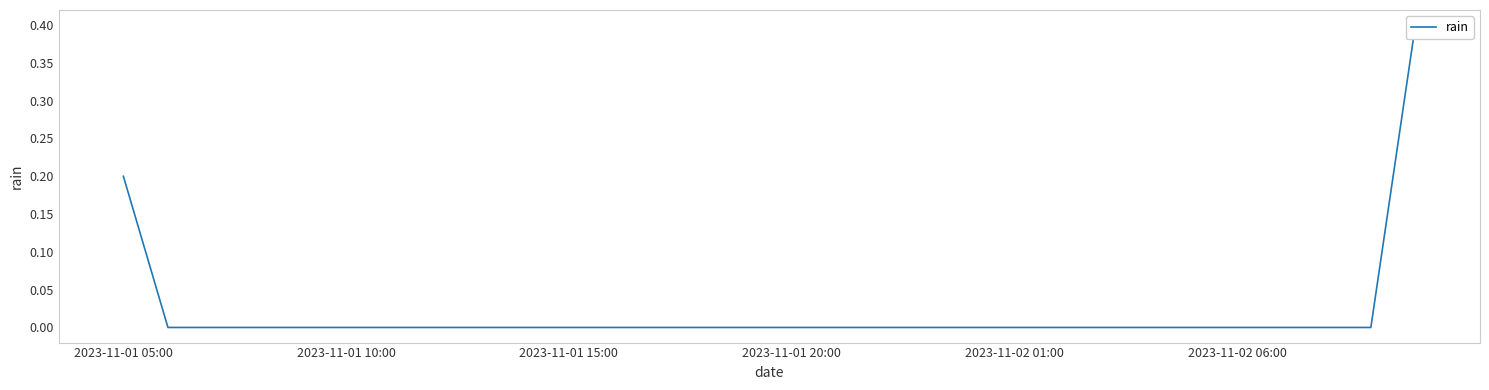

Reading left to right, list all the values displayed in this chart.

0.2	0.0	0.0	0.0	0.0	0.0	0.0	0.0	0.0	0.0	0.0	0.0	0.0	0.0	0.0	0.0	0.0	0.0	0.0	0.0	0.0	0.0	0.0	0.0	0.0	0.0	0.0	0.0	0.0	0.4